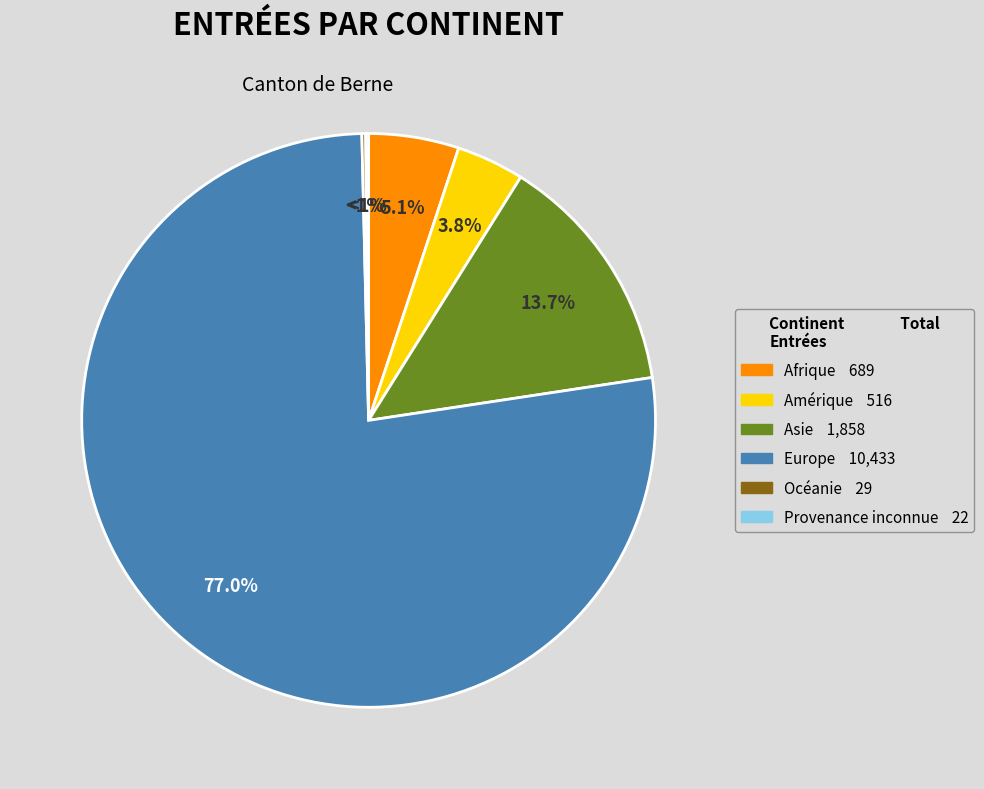

What is the change in value from Afrique to Europe?

+9744